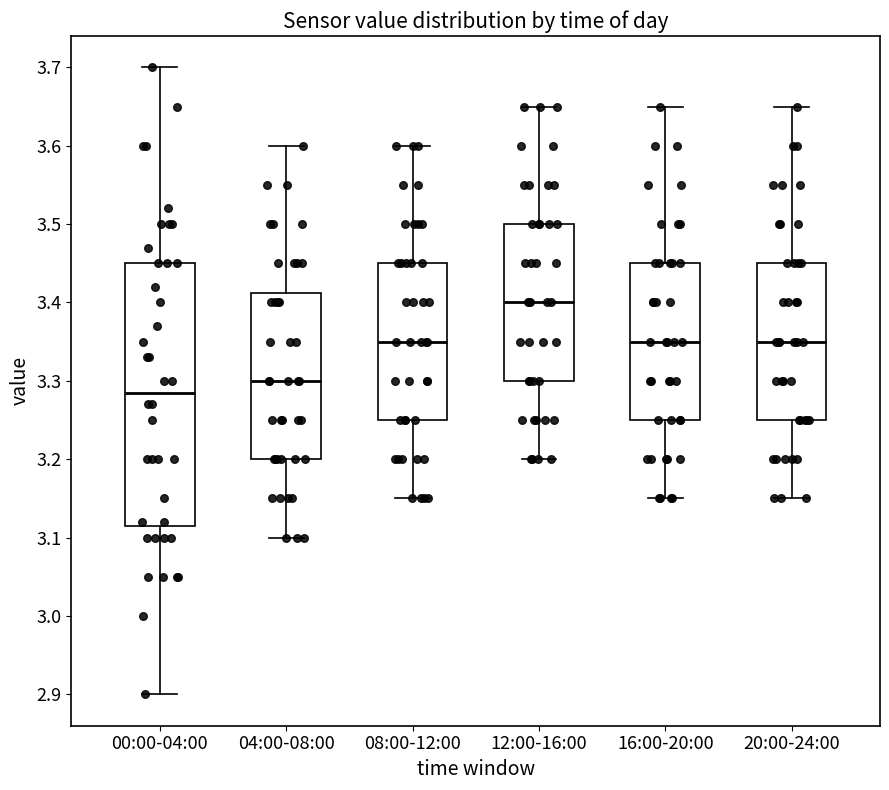

Comparing the boxes themselves (not the whiskers), which one is the tallest?

00:00-04:00